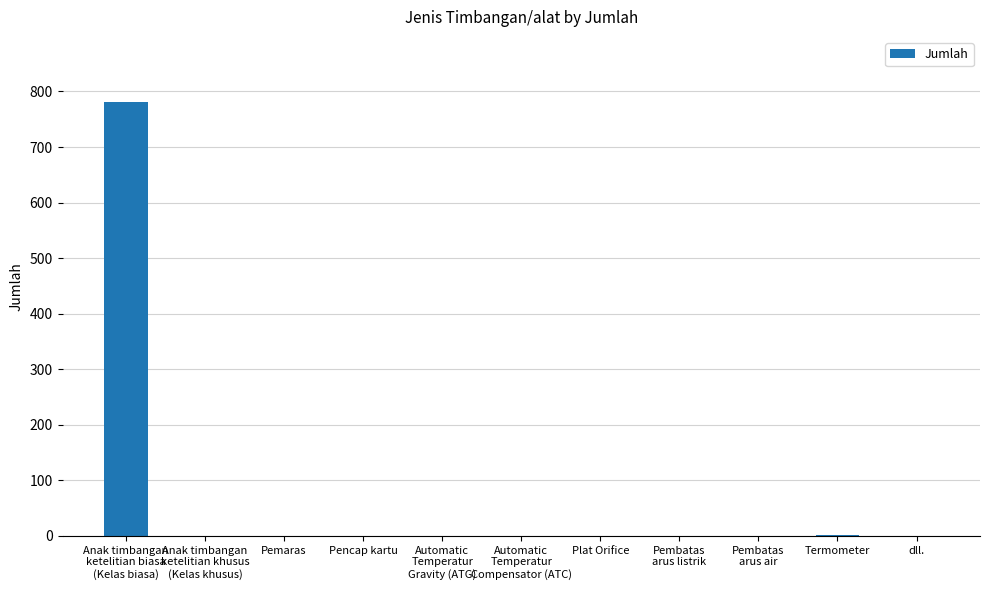

What is the maximum value shown in the chart?

781